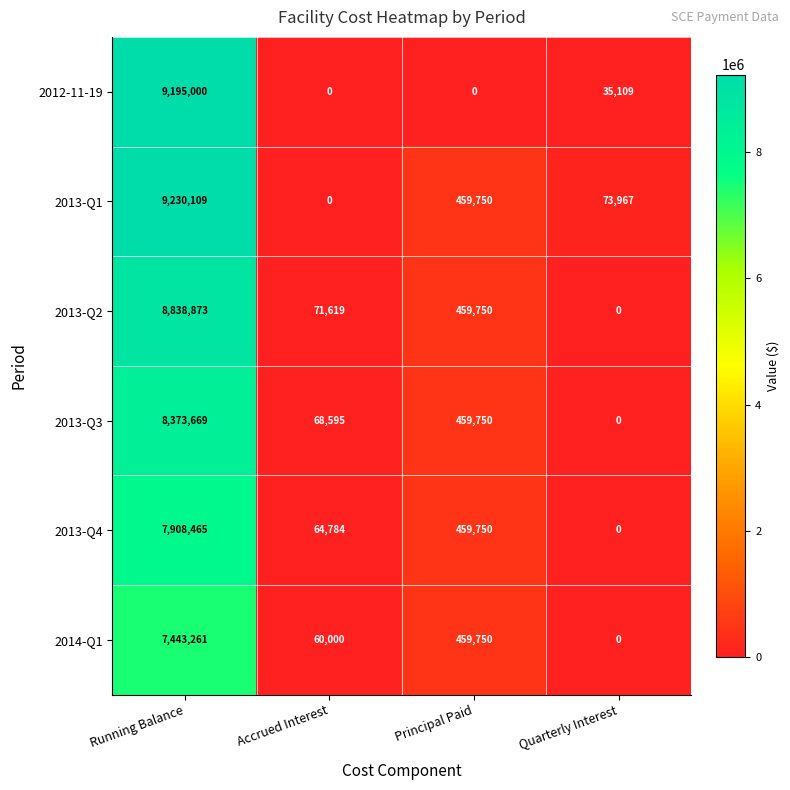

Which series has the widest spread of values?

2013-Q1